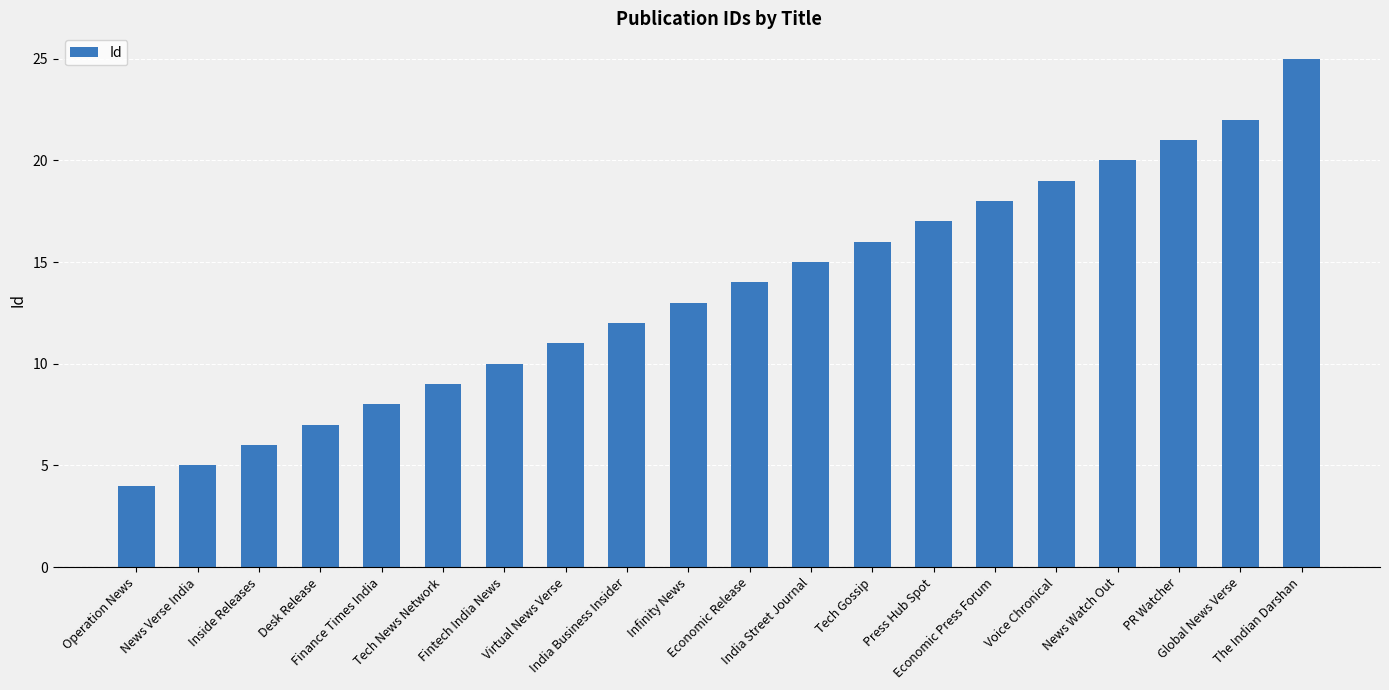

Are the bars grouped side by side (vs. stacked)?

No